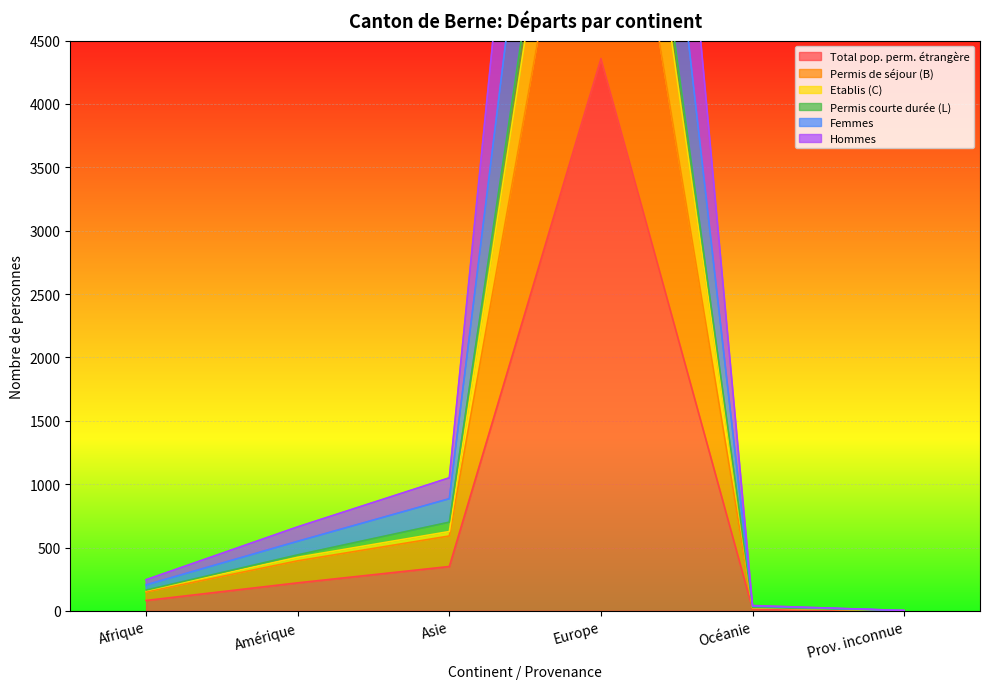

Which series has the largest total across all categories?

Femmes